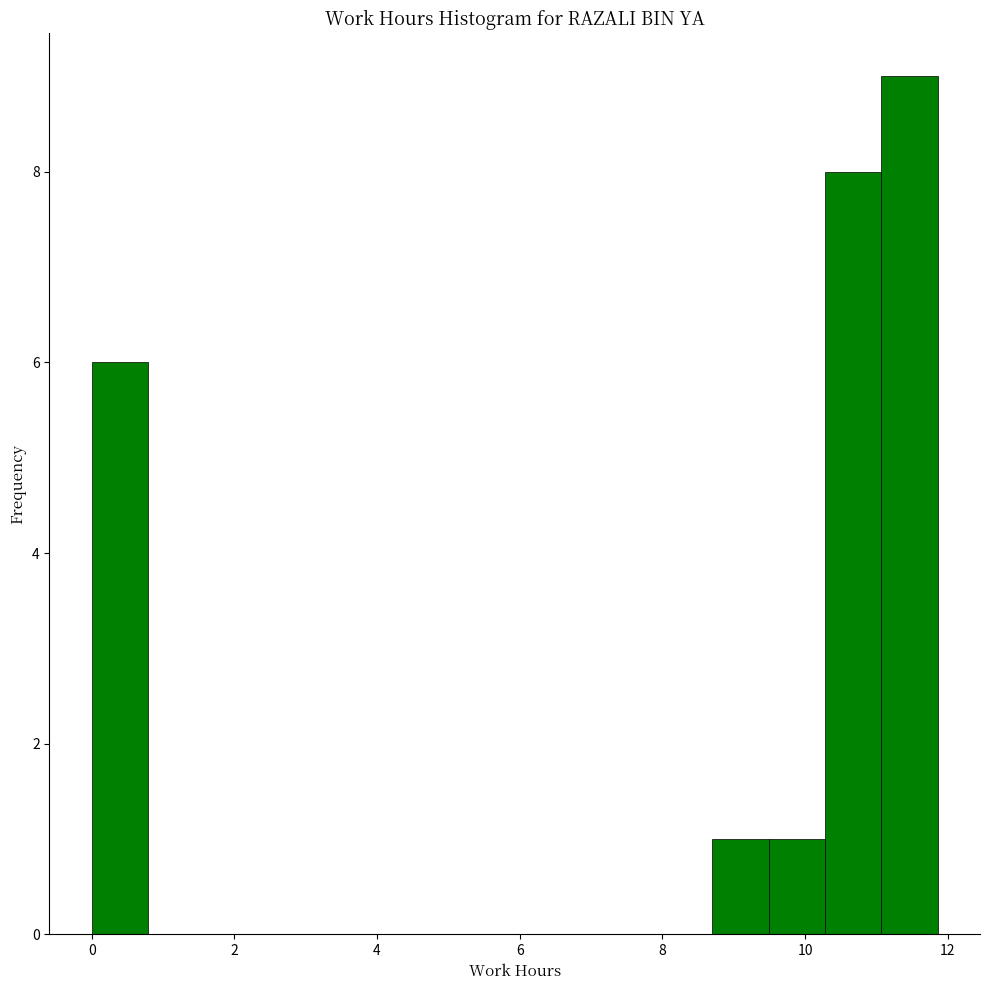

Read against the x-axis, roughly where is the centre of the tallest bar?

11.4